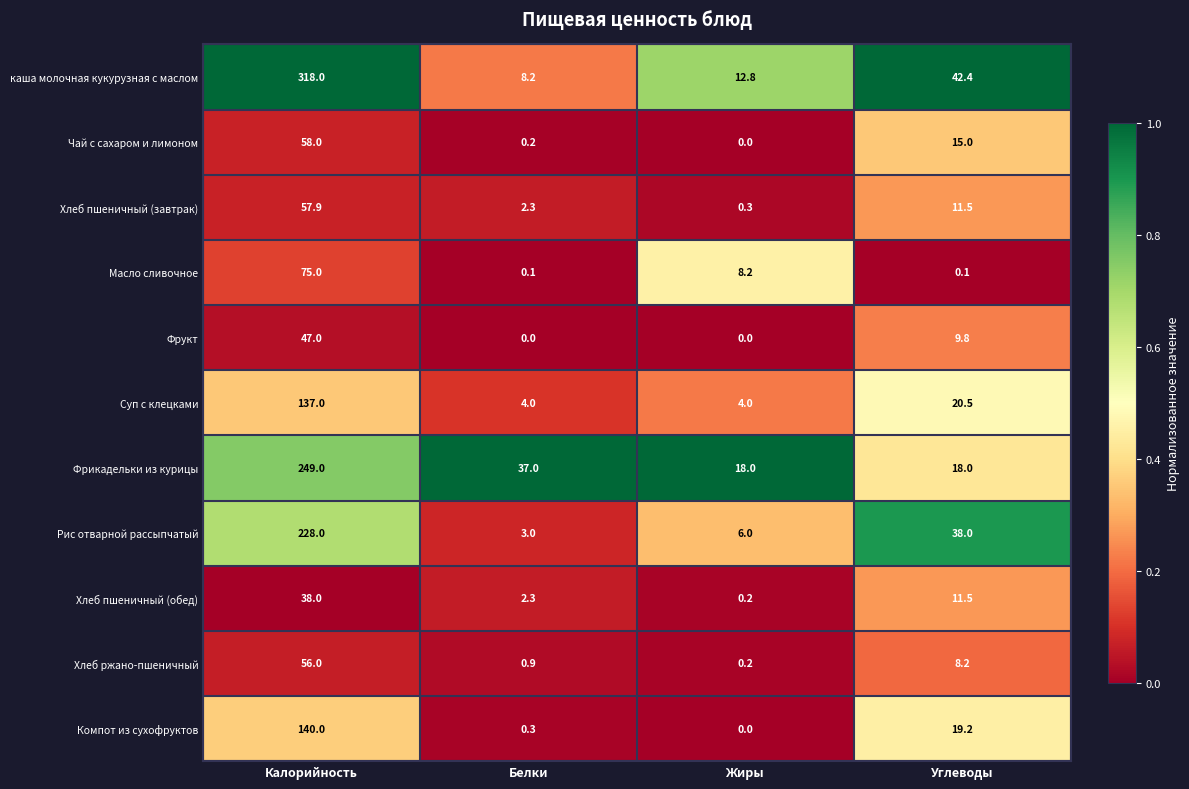

At which label does Фрукт first exceed 9?

Калорийность